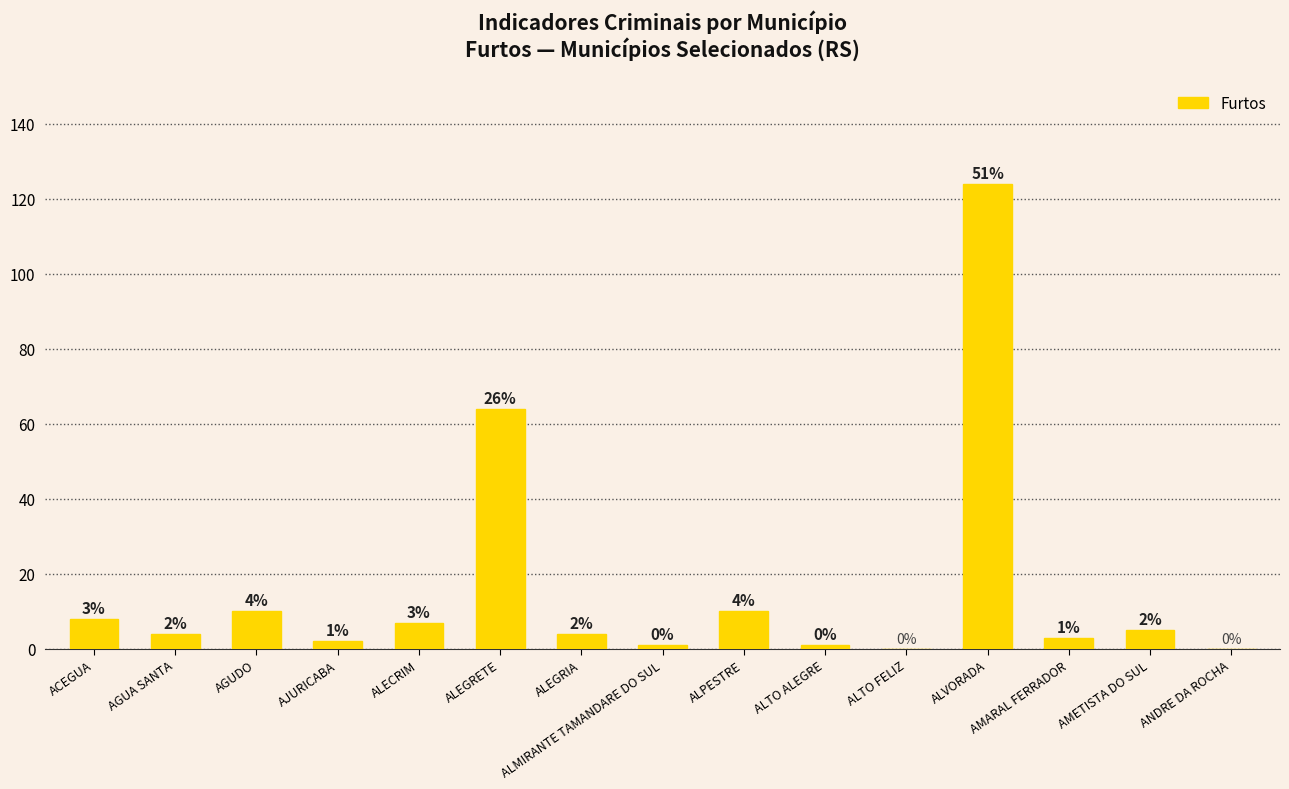

Where does the data first go above 4?

ACEGUA